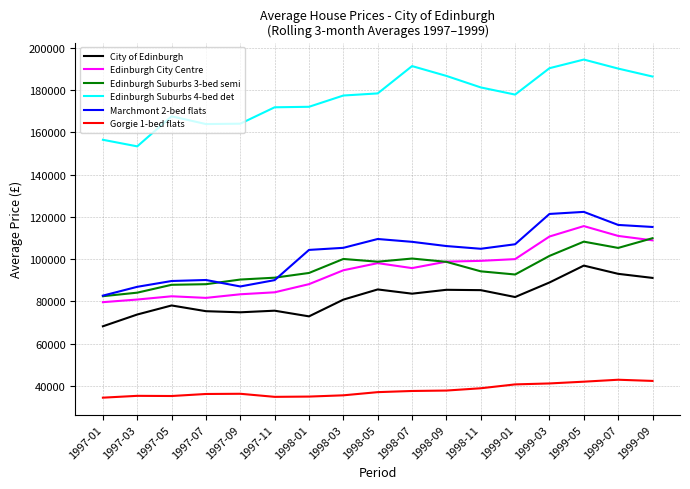

True or false: Gorgie 1-bed flats and Edinburgh Suburbs 3-bed semi intersect in this chart.

False